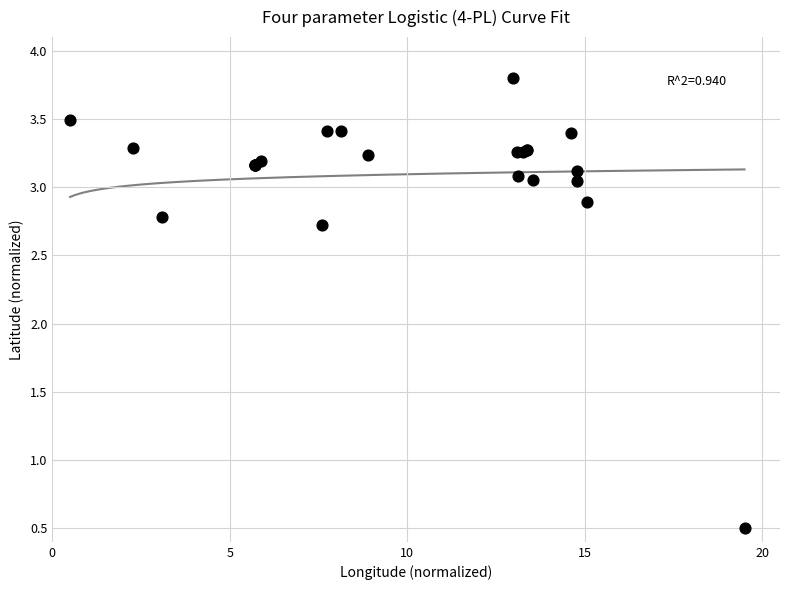

What Y value in the scatter plot is closest to 2?

2.7